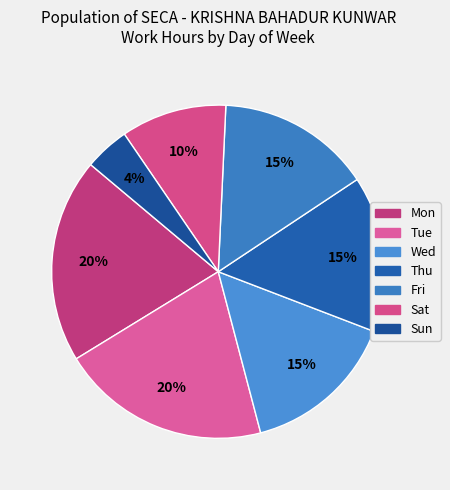

Is there a majority slice in this chart?

No